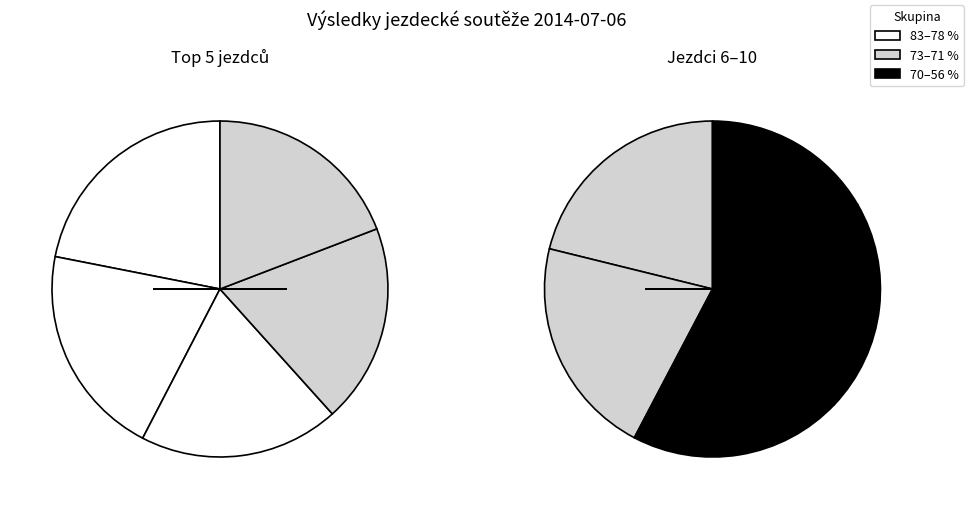

Is the sum of Svobodová Petra and Foltová Karolína greater than half?

No